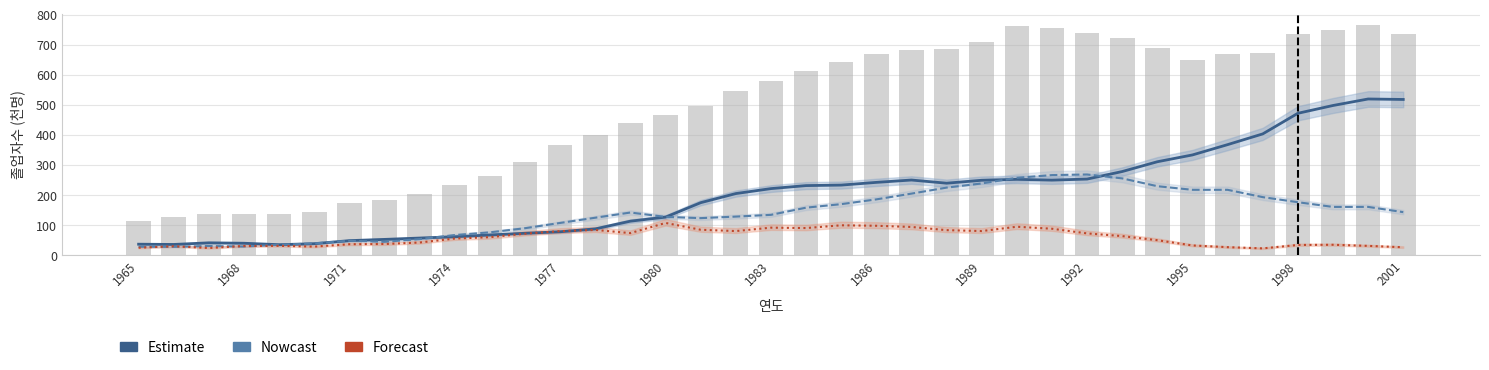

What is the smallest value displayed?

23.5